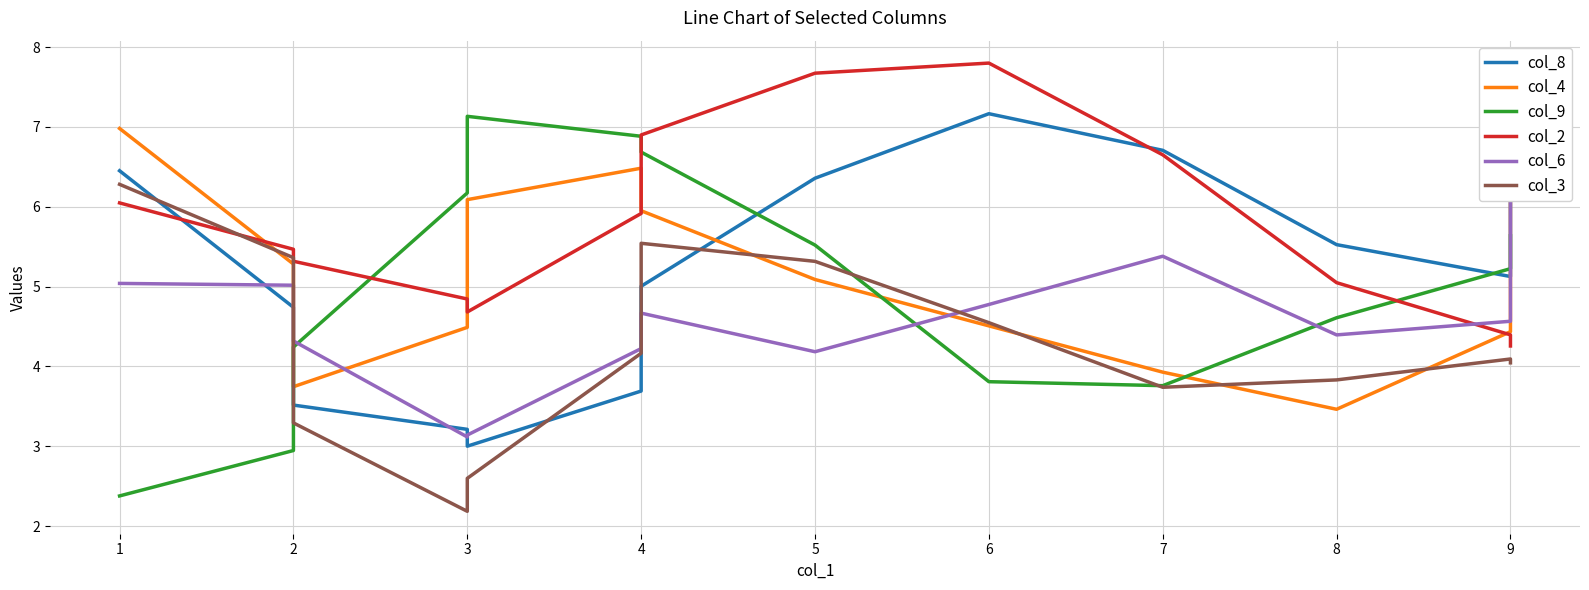

Reading left to right, list all the values displayed in this chart.

col_8: 0=6.5	1=4.7	2=3.5	3=3.2	4=3.0	5=3.7	6=5.0	7=6.4	8=7.2	9=6.7	10=5.5	11=5.1	12=6.5
col_4: 0=7.0	1=5.3	2=3.7	3=4.5	4=6.1	5=6.5	6=6.0	7=5.1	8=4.5	9=3.9	10=3.5	11=4.4	12=6.6
col_9: 0=2.4	1=2.9	2=4.2	3=6.2	4=7.1	5=6.9	6=6.7	7=5.5	8=3.8	9=3.8	10=4.6	11=5.2	12=5.6
col_2: 0=6.0	1=5.5	2=5.3	3=4.8	4=4.7	5=5.9	6=6.9	7=7.7	8=7.8	9=6.7	10=5.0	11=4.4	12=4.3
col_6: 0=5.0	1=5.0	2=4.3	3=3.1	4=3.1	5=4.2	6=4.7	7=4.2	8=4.8	9=5.4	10=4.4	11=4.6	12=6.2
col_3: 0=6.3	1=5.4	2=3.3	3=2.2	4=2.6	5=4.2	6=5.5	7=5.3	8=4.5	9=3.7	10=3.8	11=4.1	12=4.0